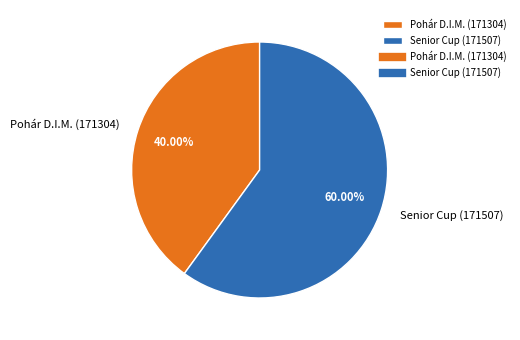

Which category has the smallest portion of the pie?

Pohár D.I.M. (171304)